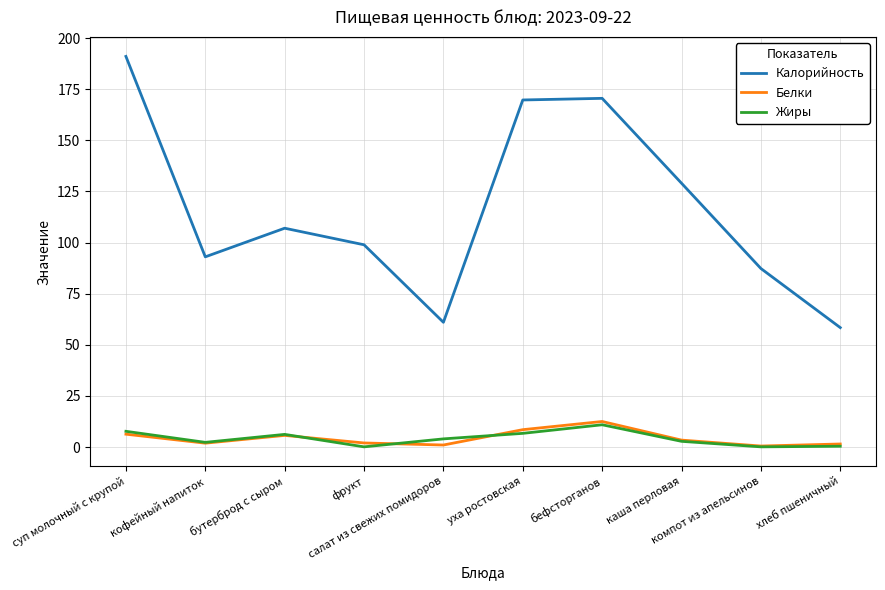

In Белки, how many points are lower than both neighbors (excluding endpoints)?

3